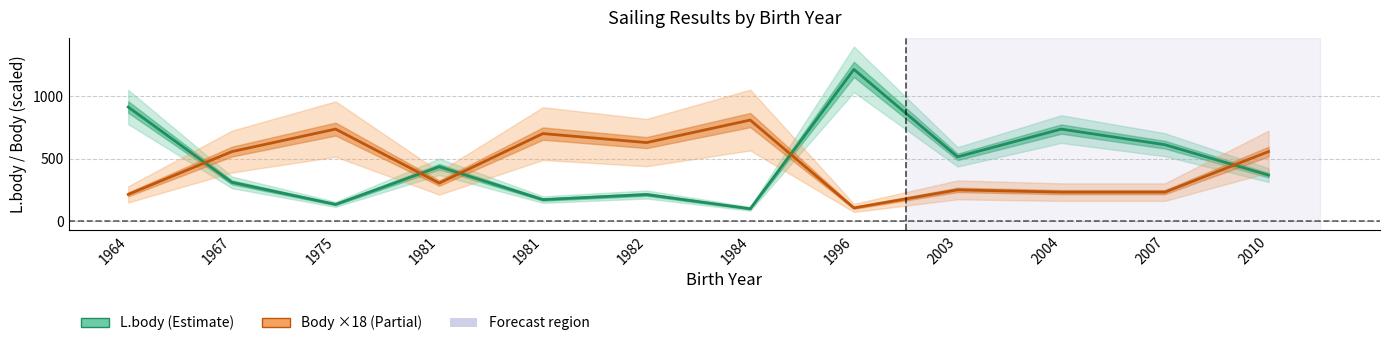

Between 1981 and 2004, which series saw the biggest shift?

L.body